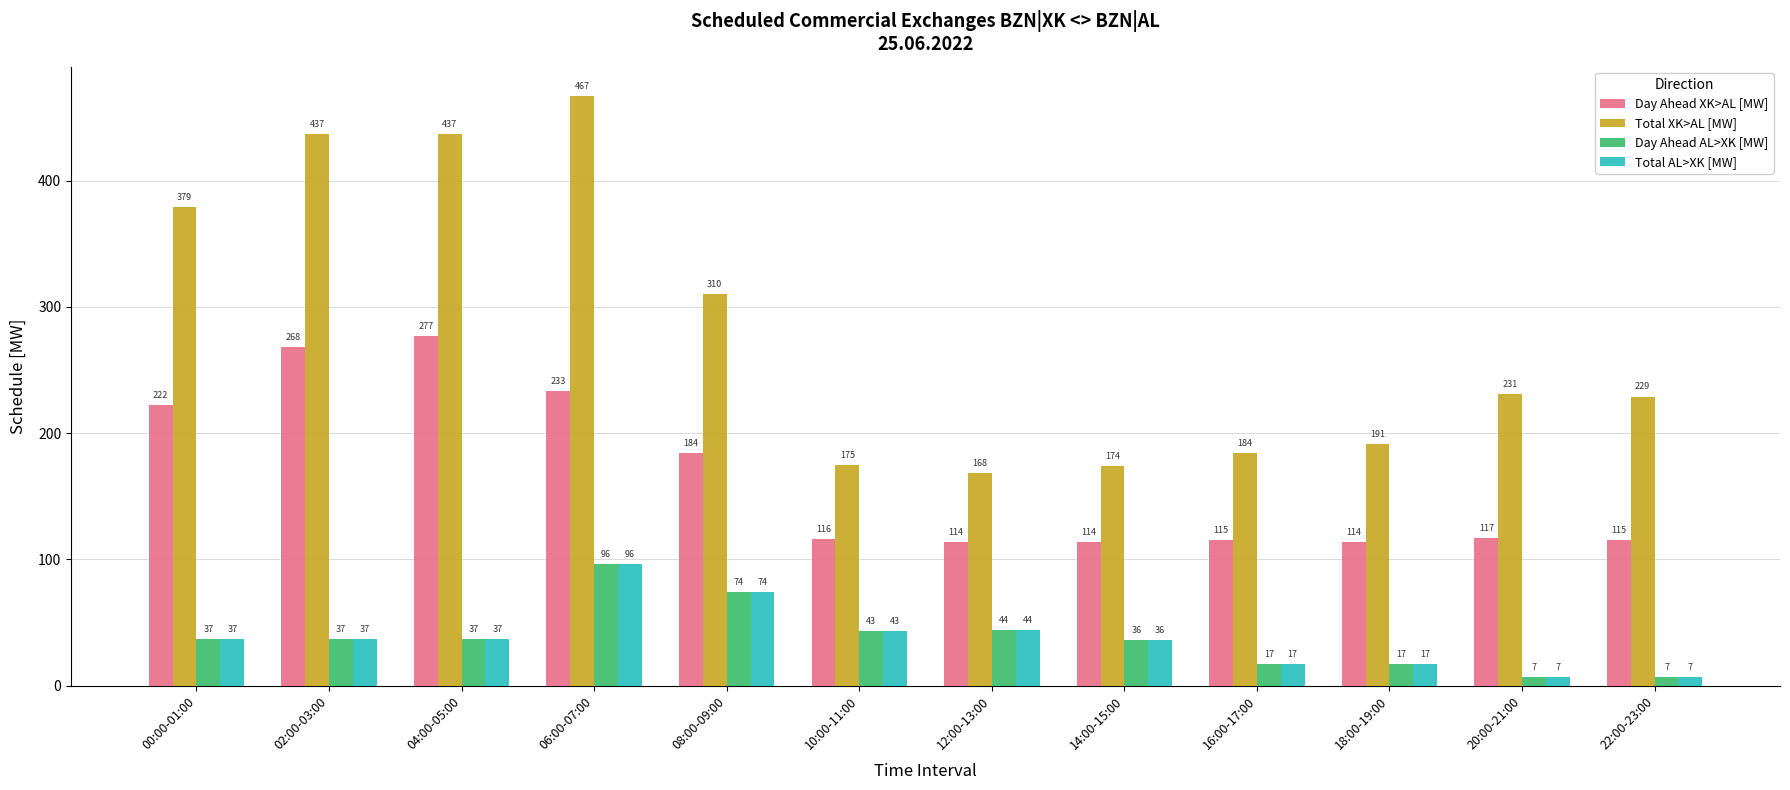

True or false: Day Ahead XK>AL [MW] has a value of 251 at 08:00-09:00.

False